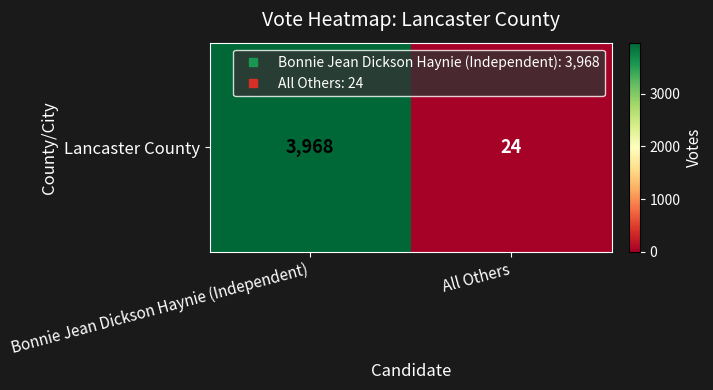

Which has a higher value, Bonnie Jean Dickson Haynie (Independent) or All Others?

Bonnie Jean Dickson Haynie (Independent)